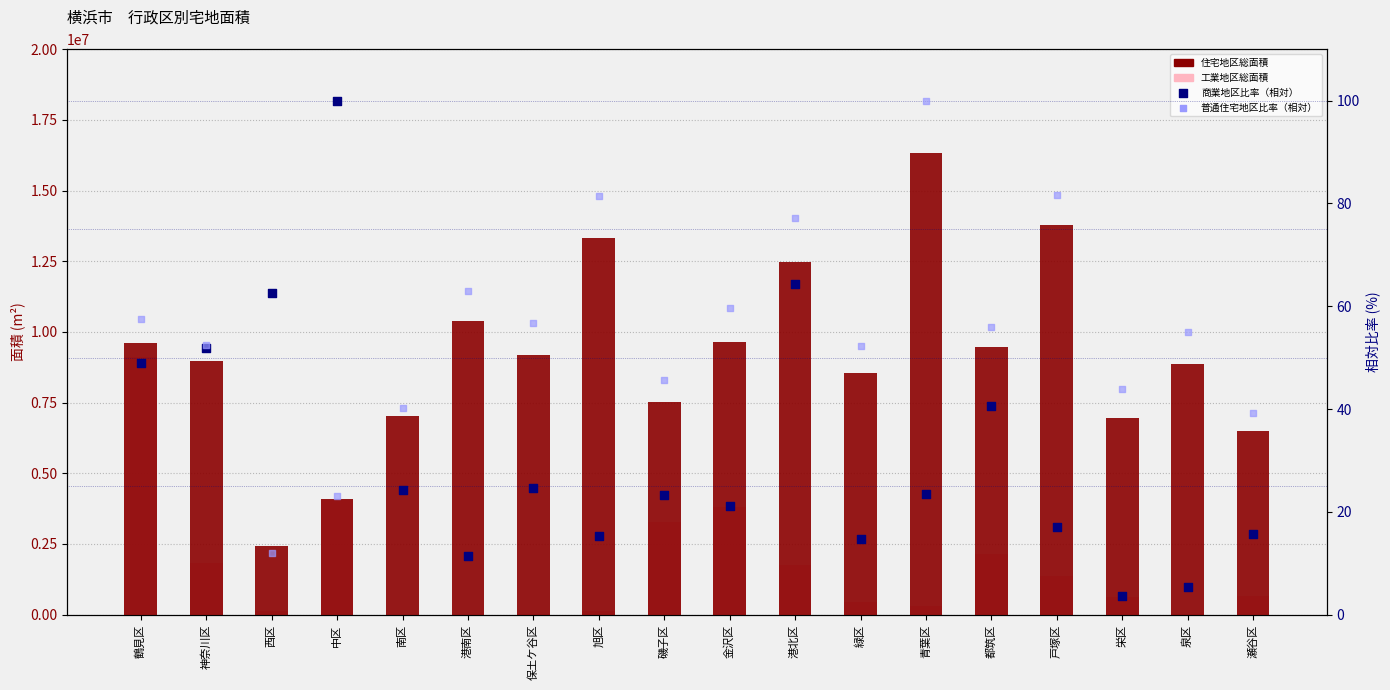

What are all the series names shown in the legend?

住宅地区総面積, 工業地区総面積, 商業地区比率（相対）, 普通住宅地区比率（相対）